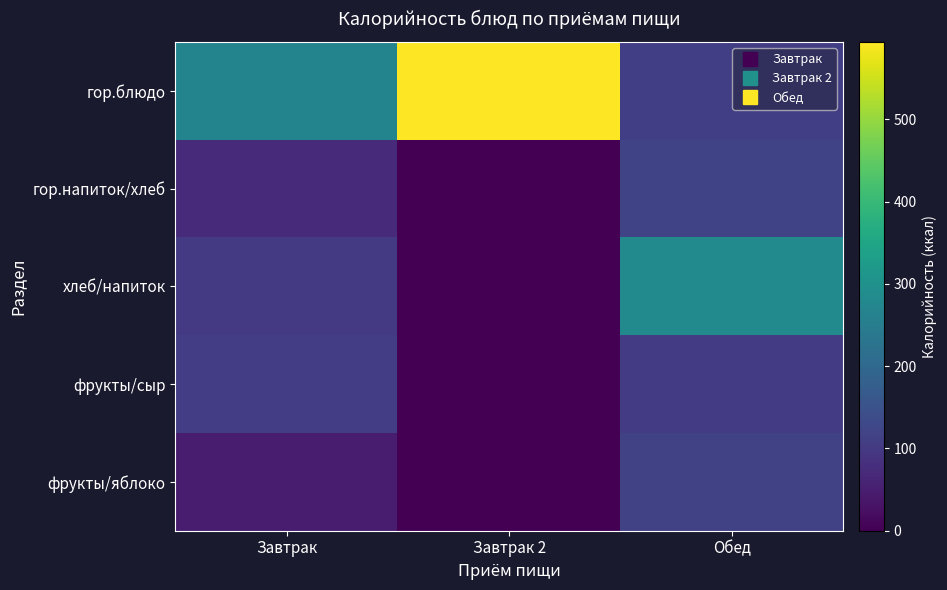

Which series has the widest spread of values?

гор.блюдо